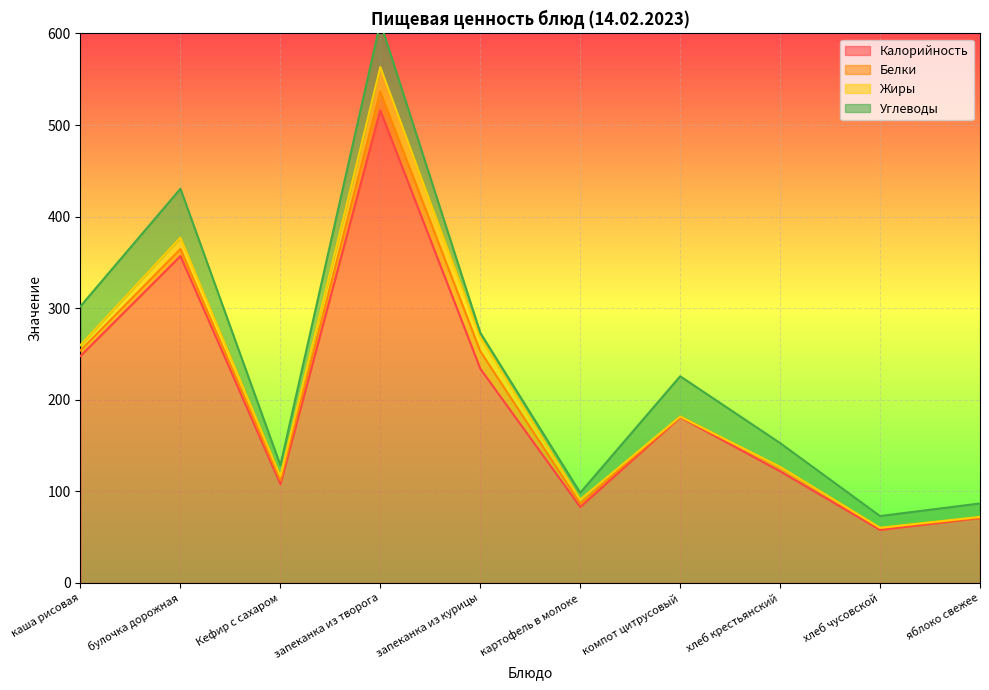

What is the highest value of the Калорийность series?

516